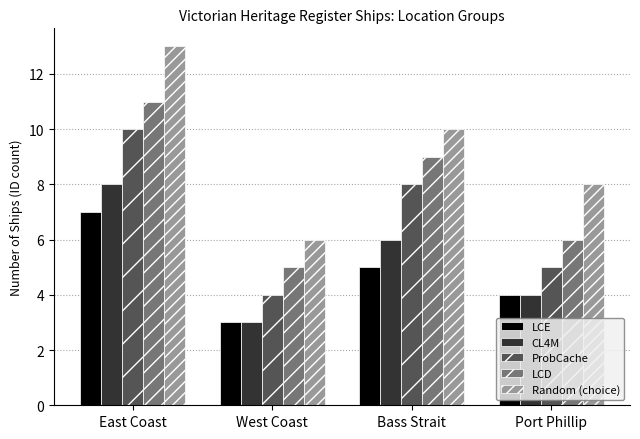

What is the value of the CL4M bar at the 2nd from the left?

3